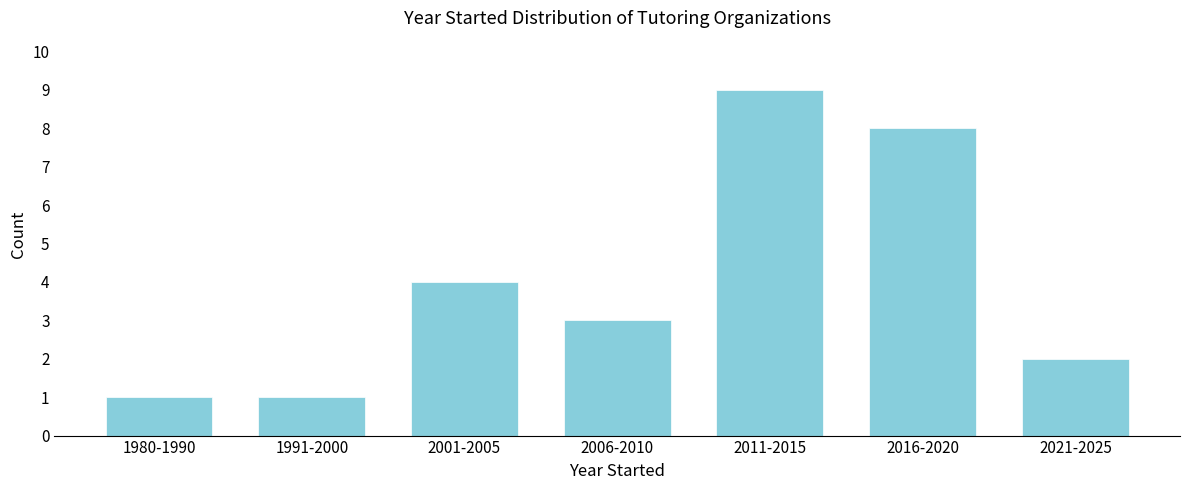

Reading right to left, transcribe all the data shown in this chart.

2	8	9	3	4	1	1